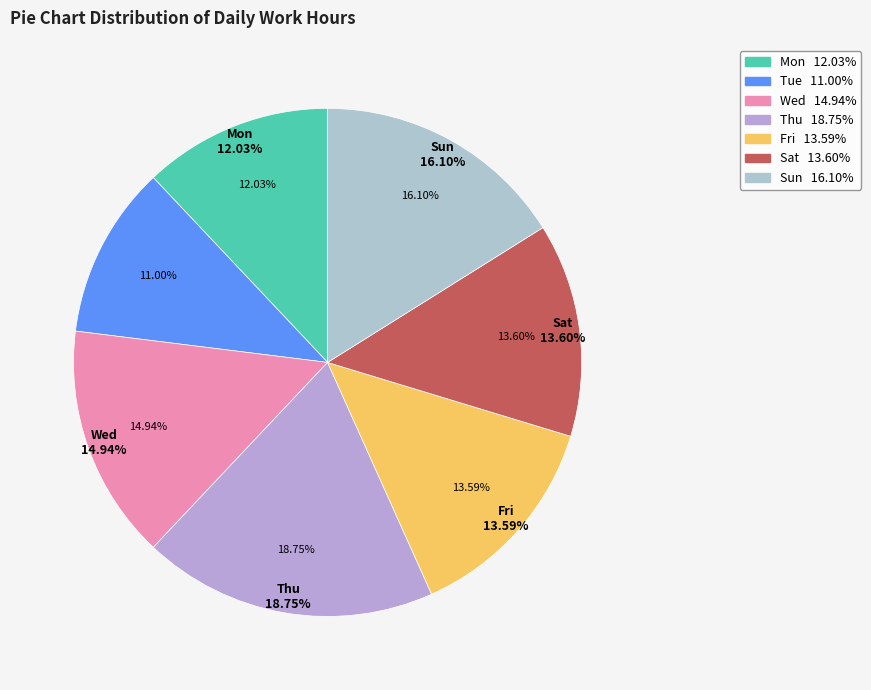

Is Mon the majority of the pie?

No